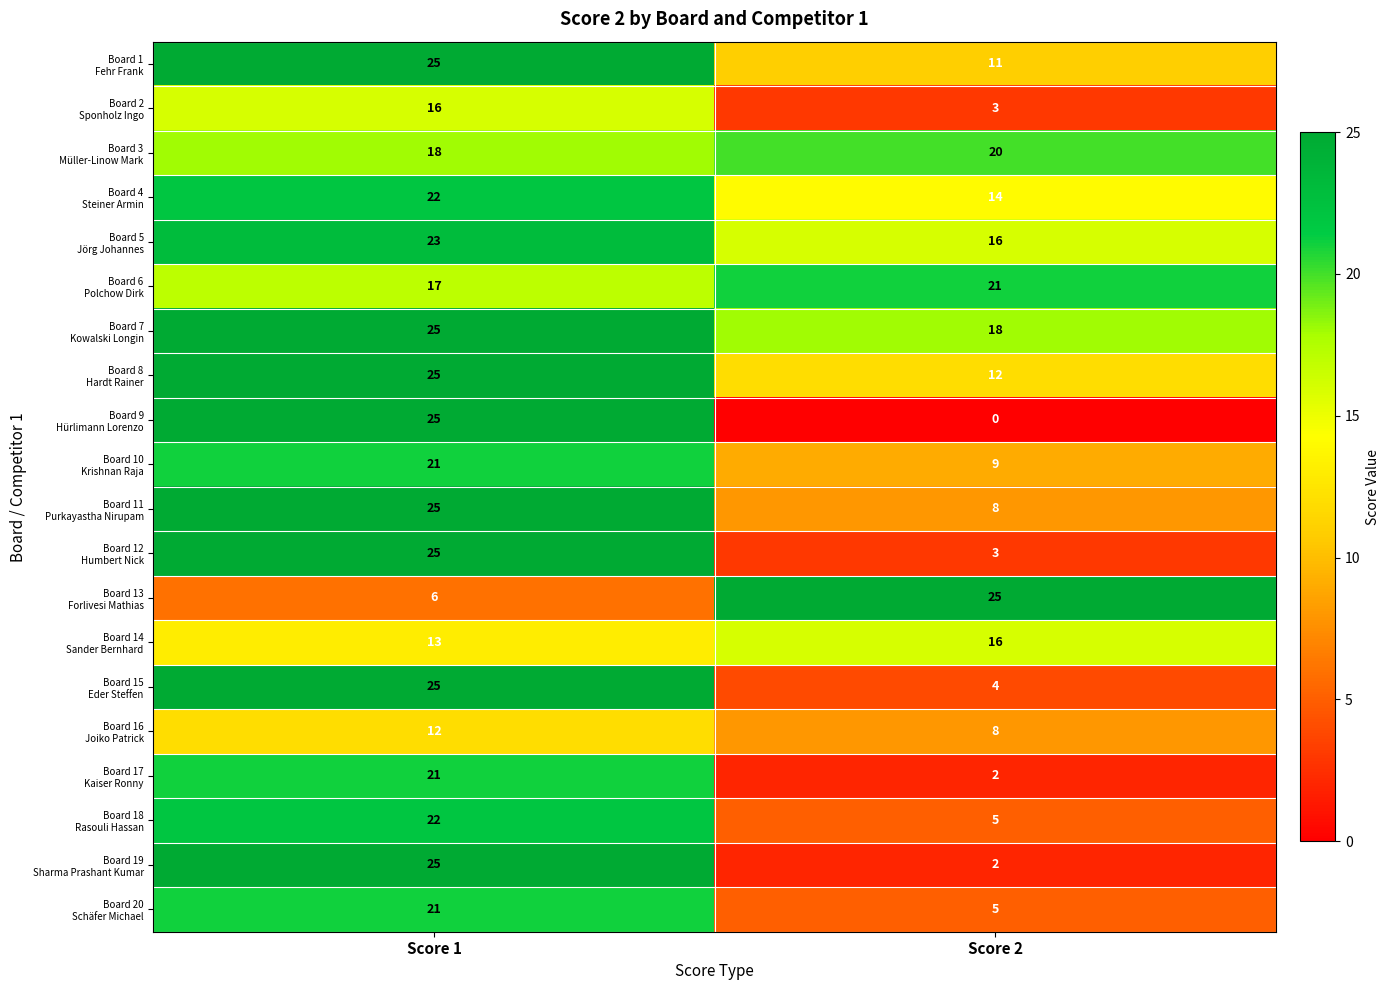

What is the spread (max minus min) of values at Score 1?

19